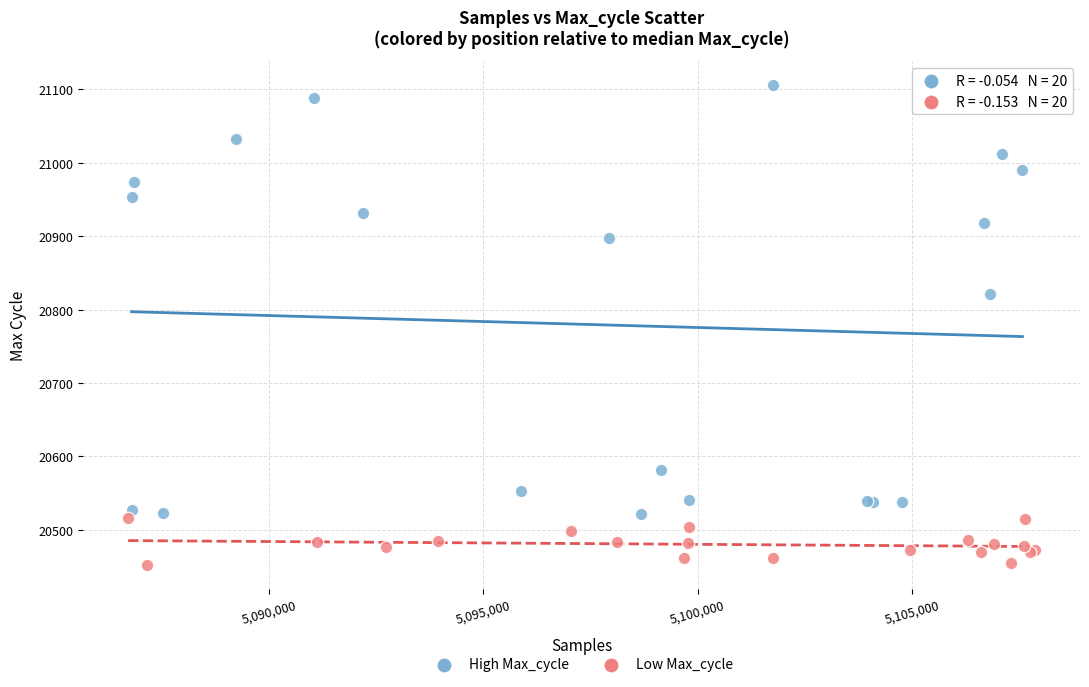

Which series reaches the minimum Y coordinate?

Low Max_cycle